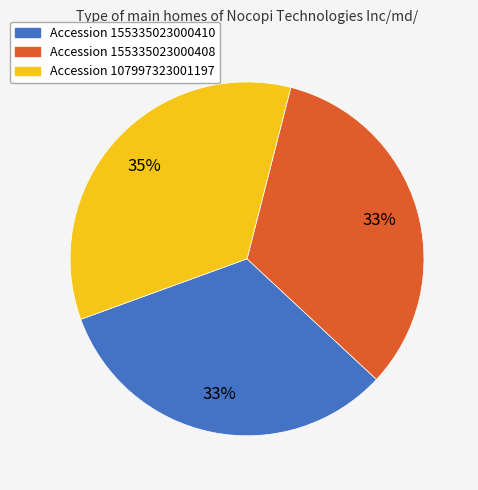

Count the number of slices in the pie.

3